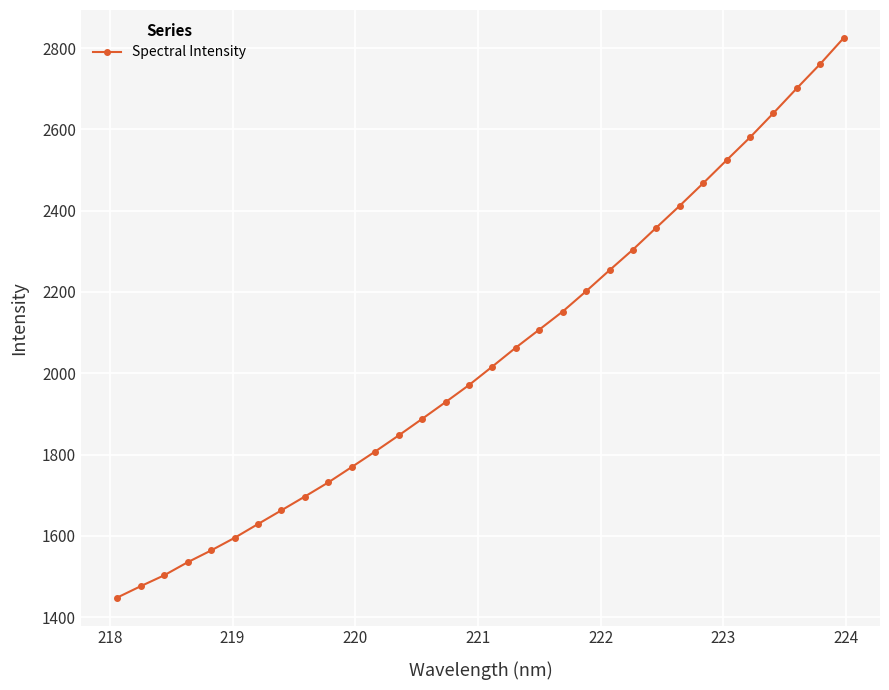

What is the maximum value shown in the chart?

2824.8